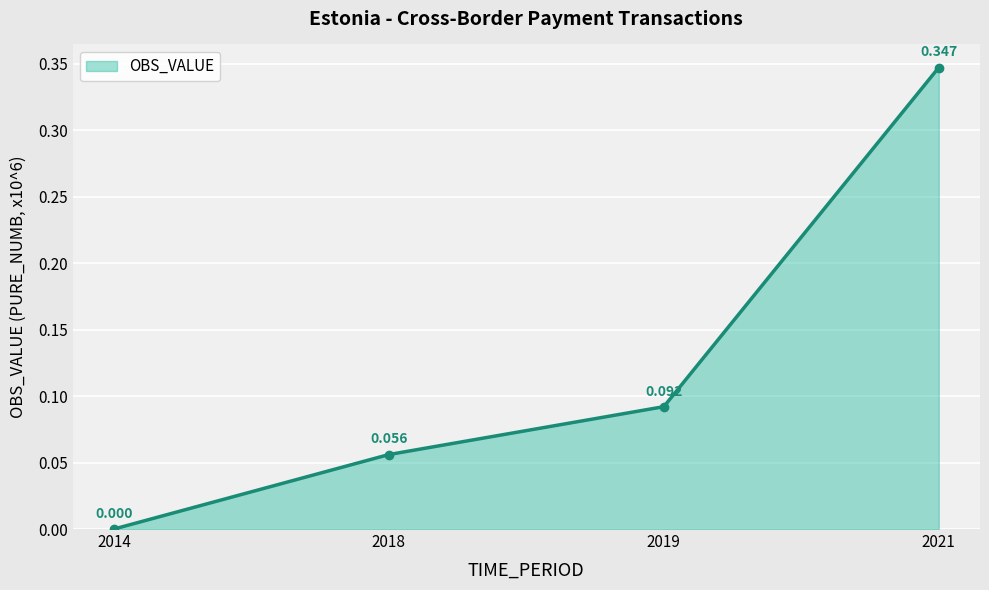

List the labels in order of value, largest first.

2021, 2019, 2018, 2014